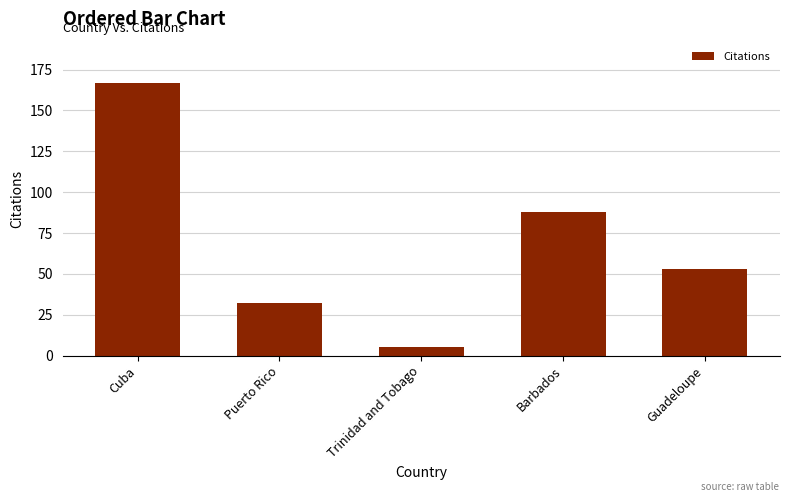

Which has a higher value, Trinidad and Tobago or Cuba?

Cuba